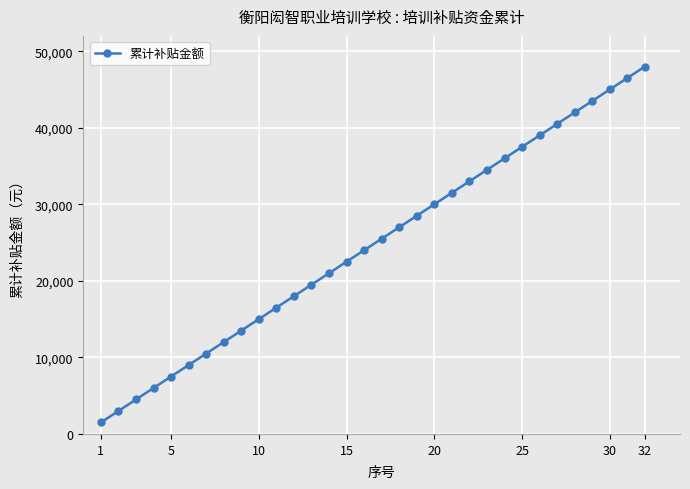

What is the sum of all values?

792000